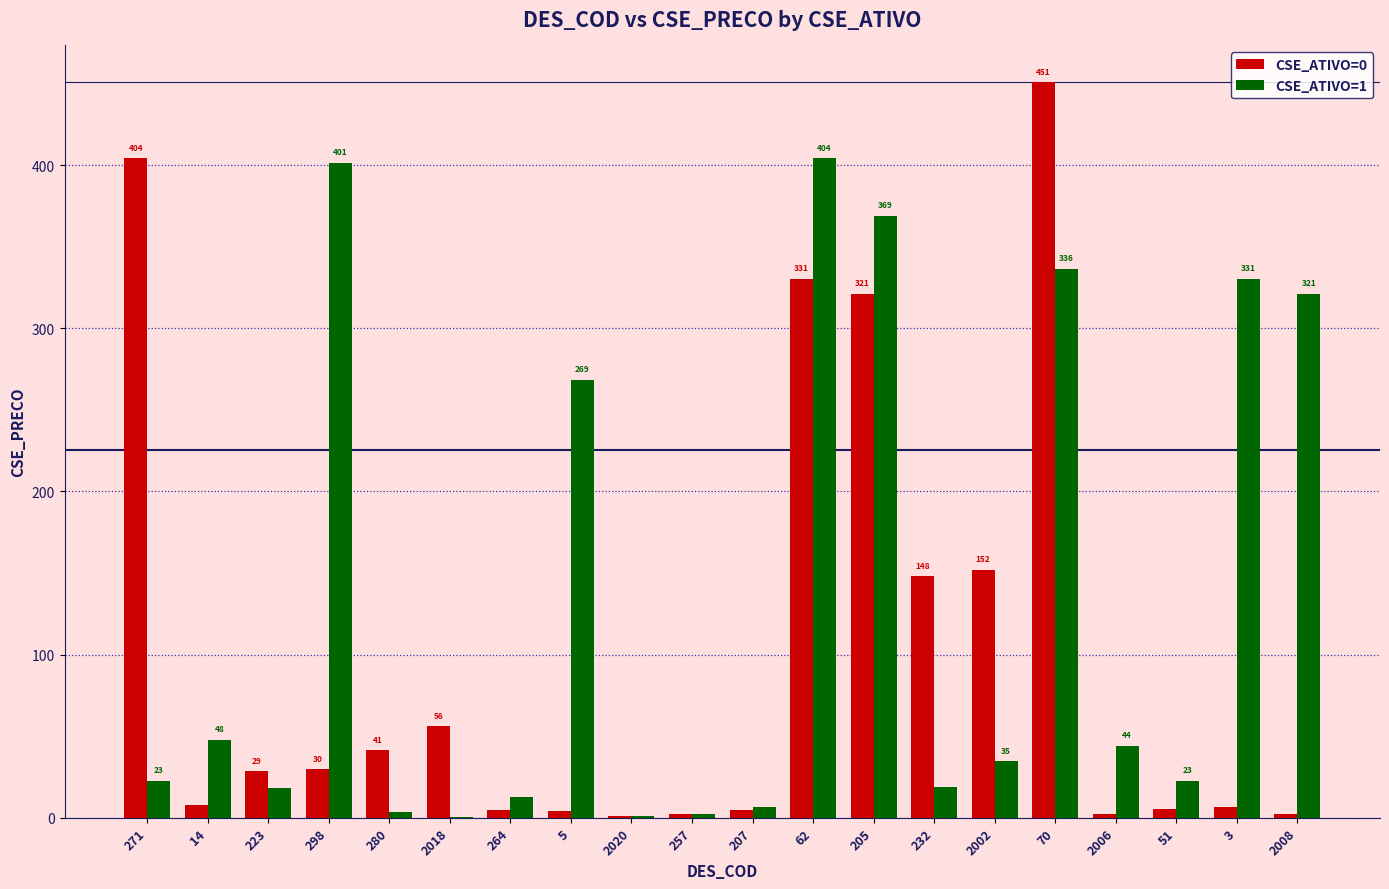

Which series has the largest range (max minus min)?

CSE_ATIVO=0